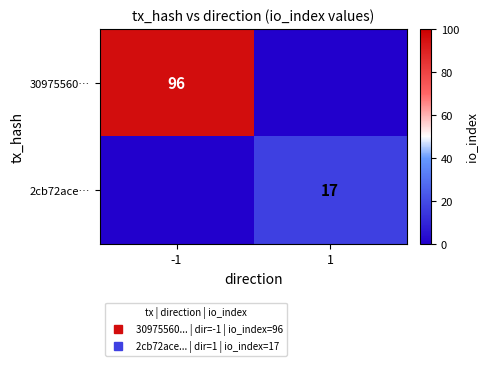

How many data points in 2cb72ace… are less than 17?

1